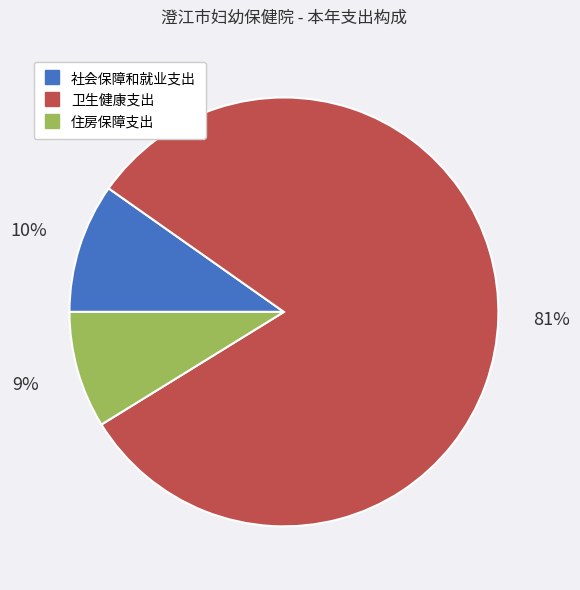

True or false: 社会保障和就业支出 accounts for 10% of the total.

True